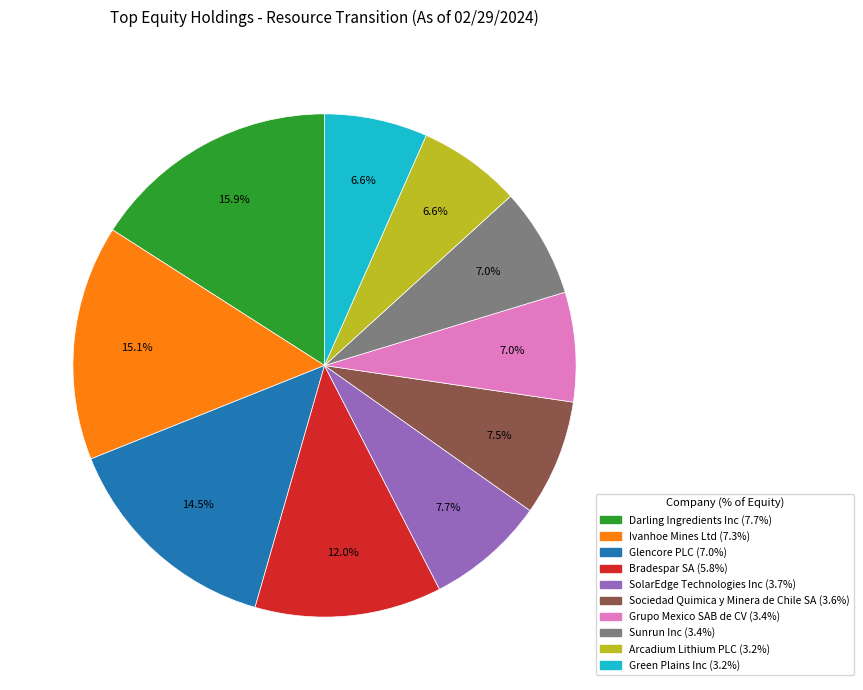

Do Glencore PLC and Sociedad Quimica y Minera de Chile SA together represent more than half of the pie?

No